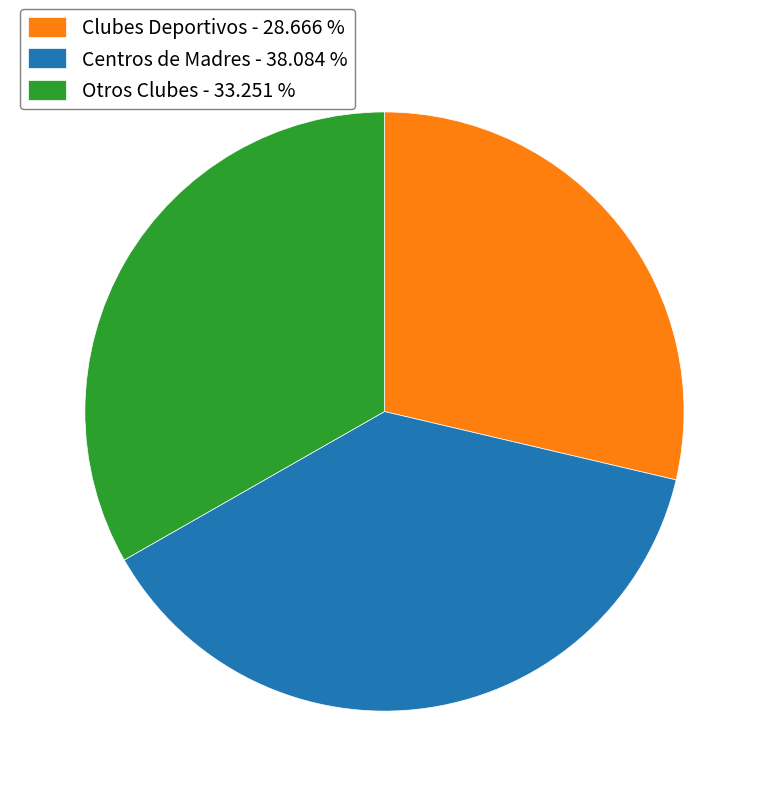

Which has a higher value, Centros de Madres - 38.084 % or Clubes Deportivos - 28.666 %?

Centros de Madres - 38.084 %